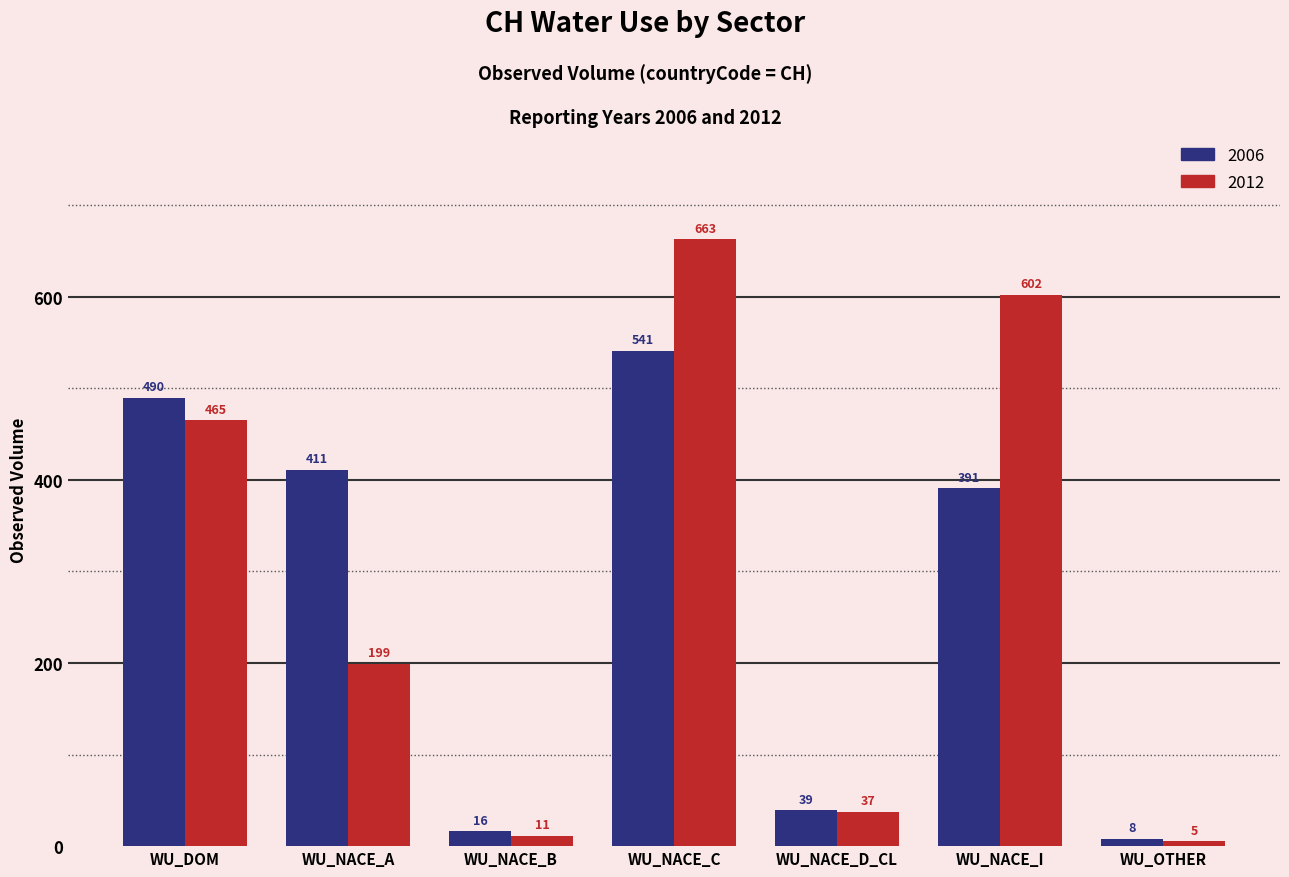

Rank the categories by 2012 value from lowest to highest.

WU_OTHER, WU_NACE_B, WU_NACE_D_CL, WU_NACE_A, WU_DOM, WU_NACE_I, WU_NACE_C